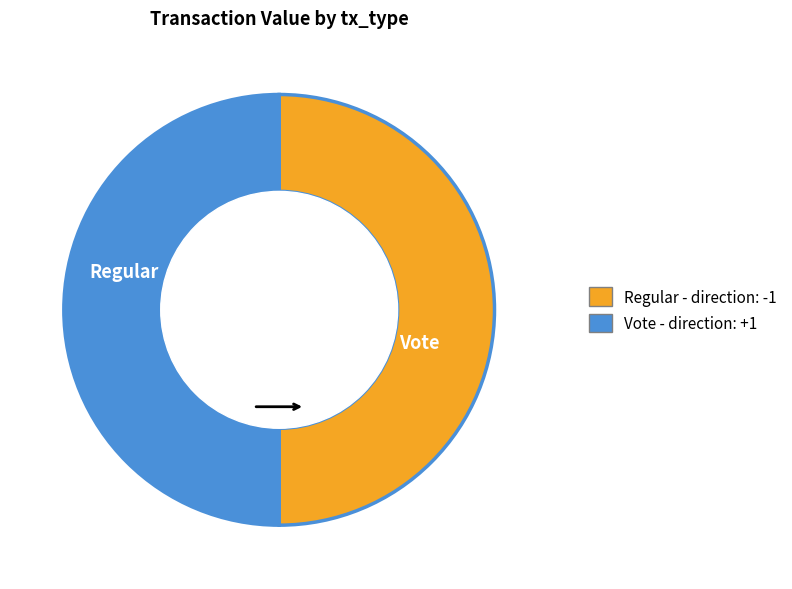

The Vote slice represents 94% of the pie. True or false?

False